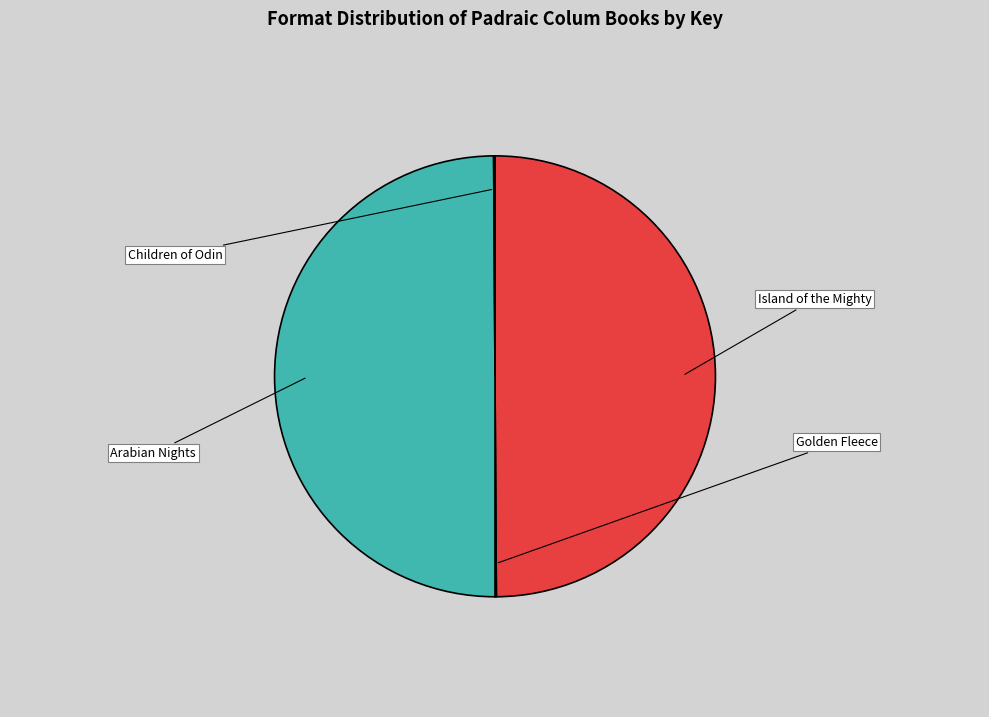

To the nearest percent, what percentage of the pie is Island of the Mighty?

50%